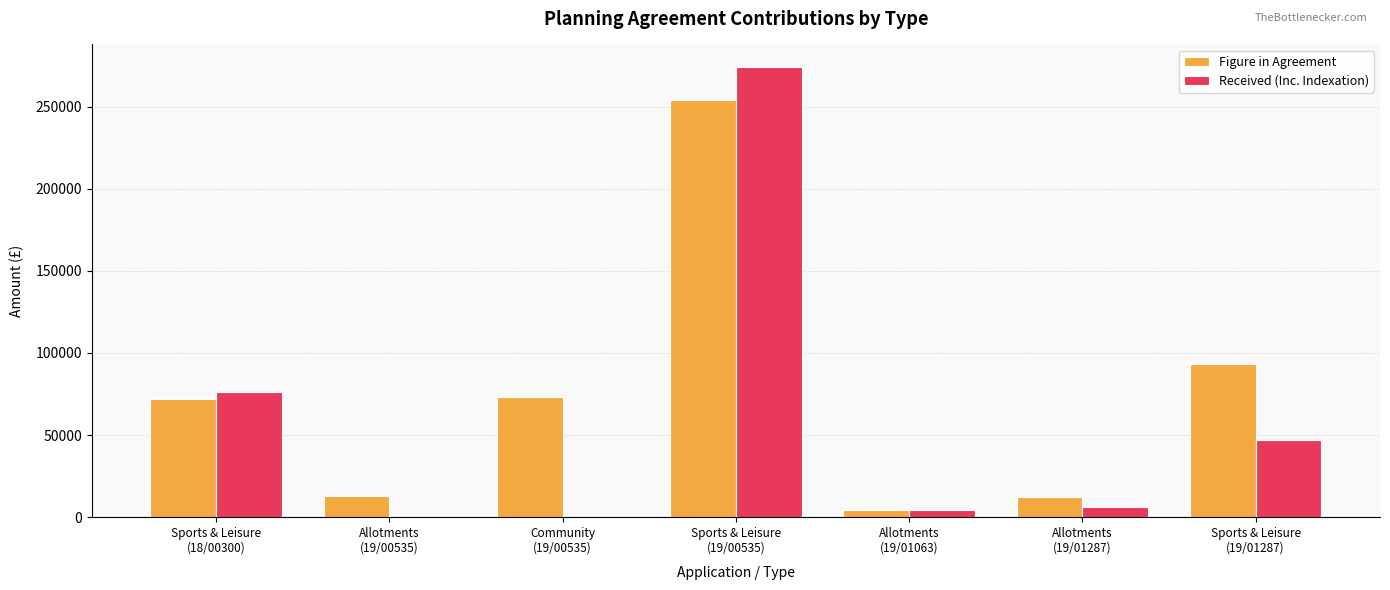

What is the spread (max minus min) of values at Sports & Leisure
(19/00535)?

19860.8